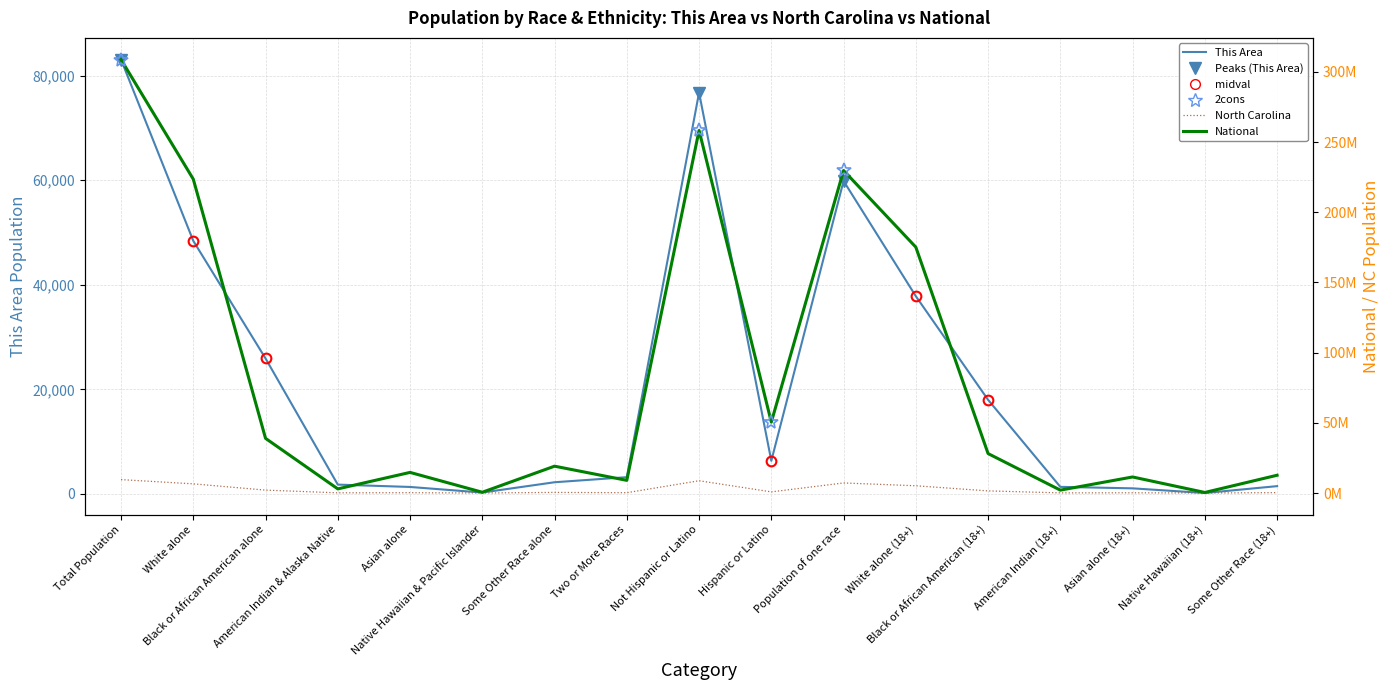

True or false: North Carolina and National cross at least once.

False